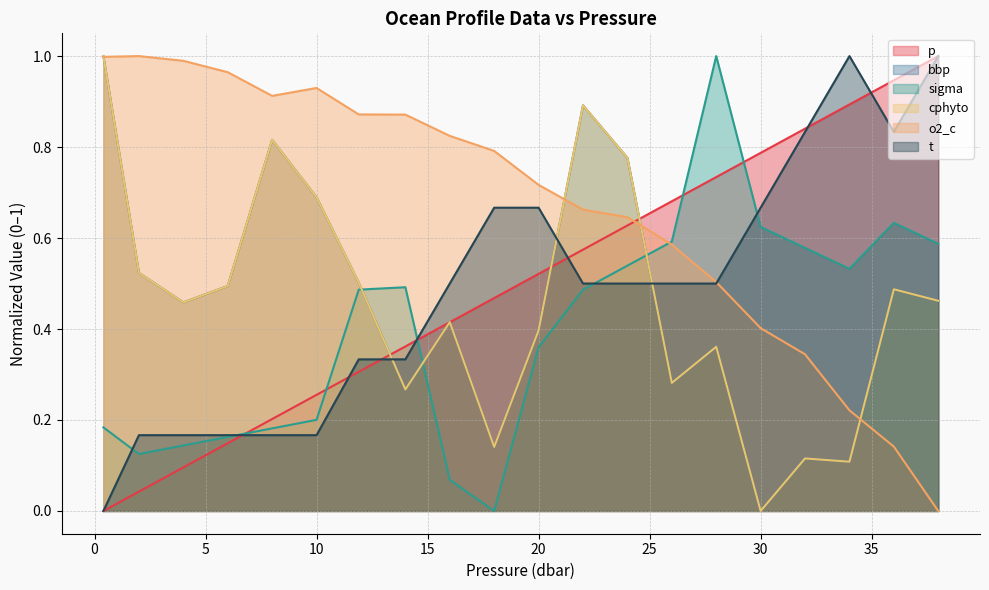

The t series shows 0.7 at 16.0. True or false?

False